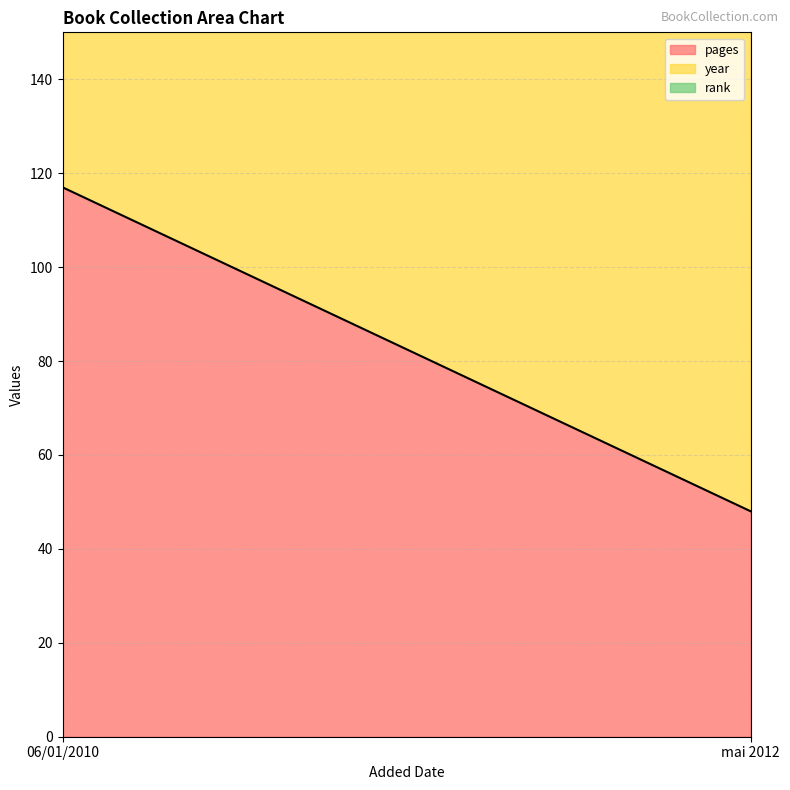

The value of rank at 06/01/2010 is 0. True or false?

False